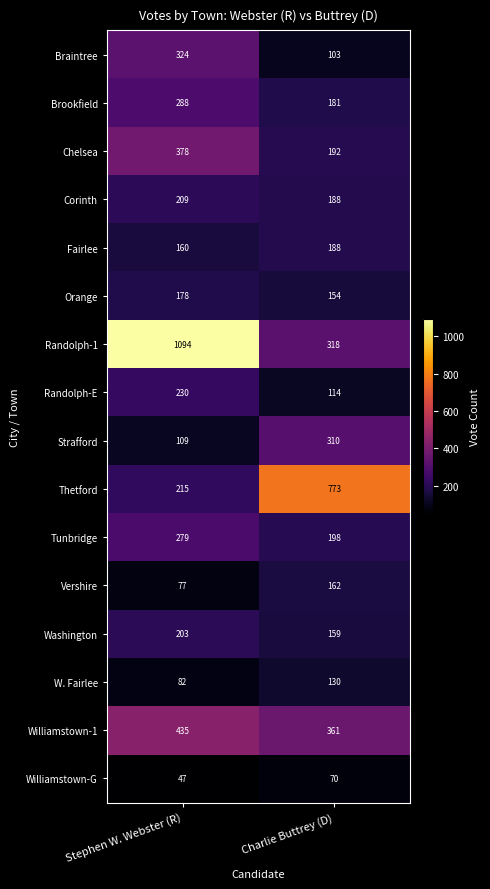

What is the sum of the Brookfield values at Charlie Buttrey (D) and Stephen W. Webster (R)?

469